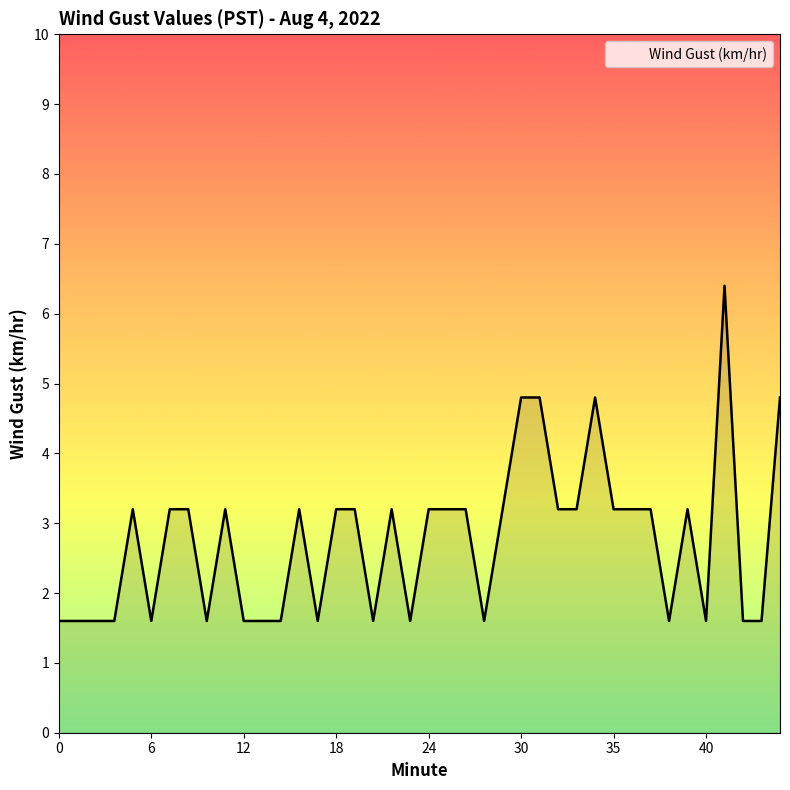

What is the maximum value shown in the chart?

6.4